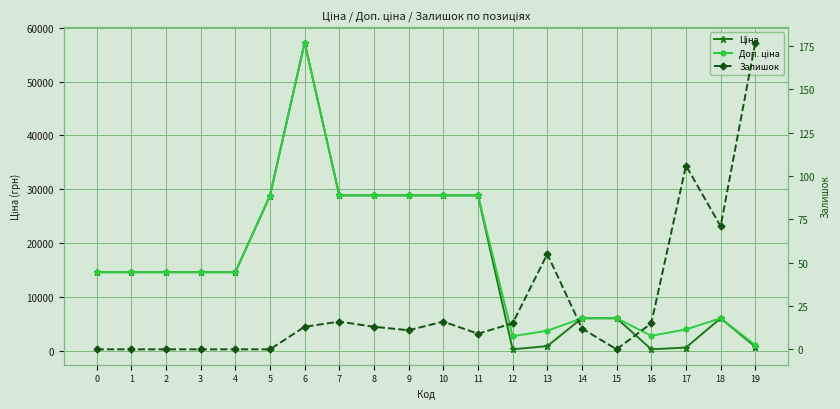

Reading left to right, transcribe all the data shown in this chart.

Ціна: 14649.6	14649.6	14649.6	14649.6	14649.6	28821.8	57235.5	28890.3	28890.3	28890.3	28890.3	28890.3	348.6	947.6	6112.5	6112.5	358.0	672.7	6112.5	822.0
Доп. ціна: 14649.6	14649.6	14649.6	14649.6	14649.6	28821.8	57235.5	28890.3	28890.3	28890.3	28890.3	28890.3	2789.2	3790.3	6112.5	6112.5	2863.8	4036.0	6112.5	1114.0
Залишок: 0.0	0.0	0.0	0.0	0.0	0.0	13.0	16.0	13.0	11.0	16.0	9.0	15.0	55.0	12.0	0.0	15.0	106.0	71.0	177.0